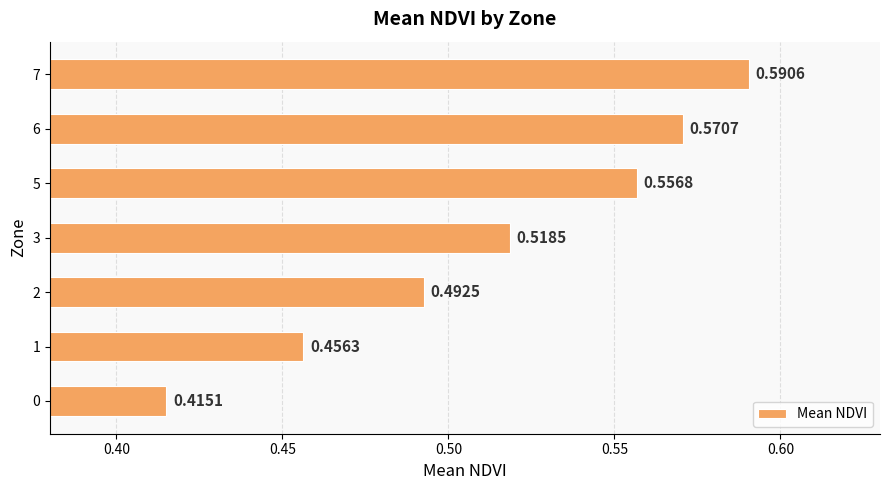

At which category does the chart reach its minimum across all series?

0